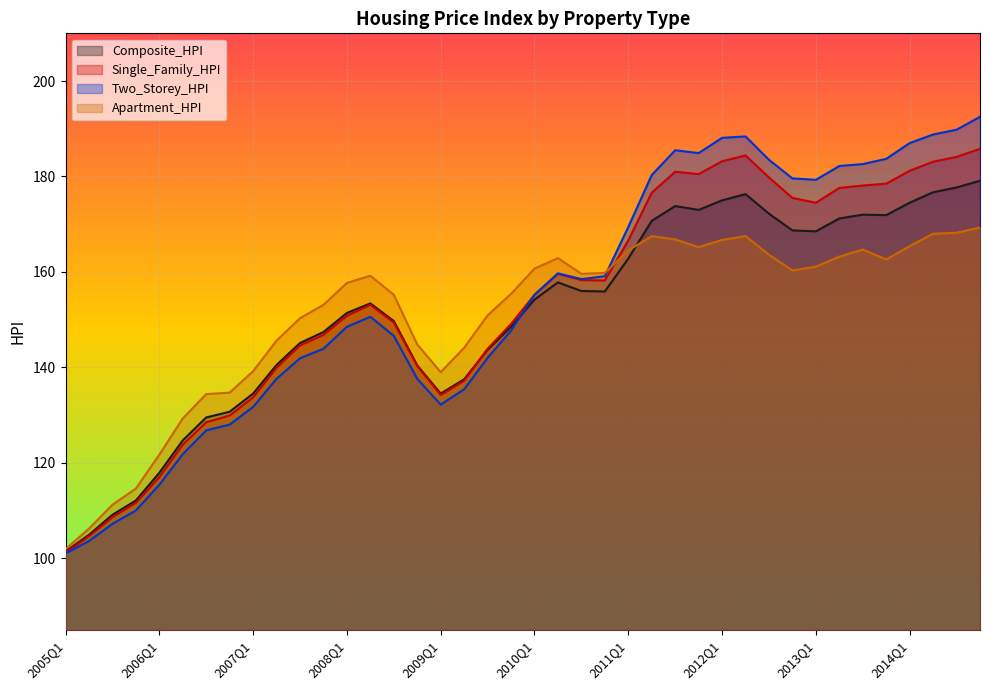

Rank the series at 2008Q2 from lowest to highest value.

Two_Storey_HPI, Single_Family_HPI, Composite_HPI, Apartment_HPI